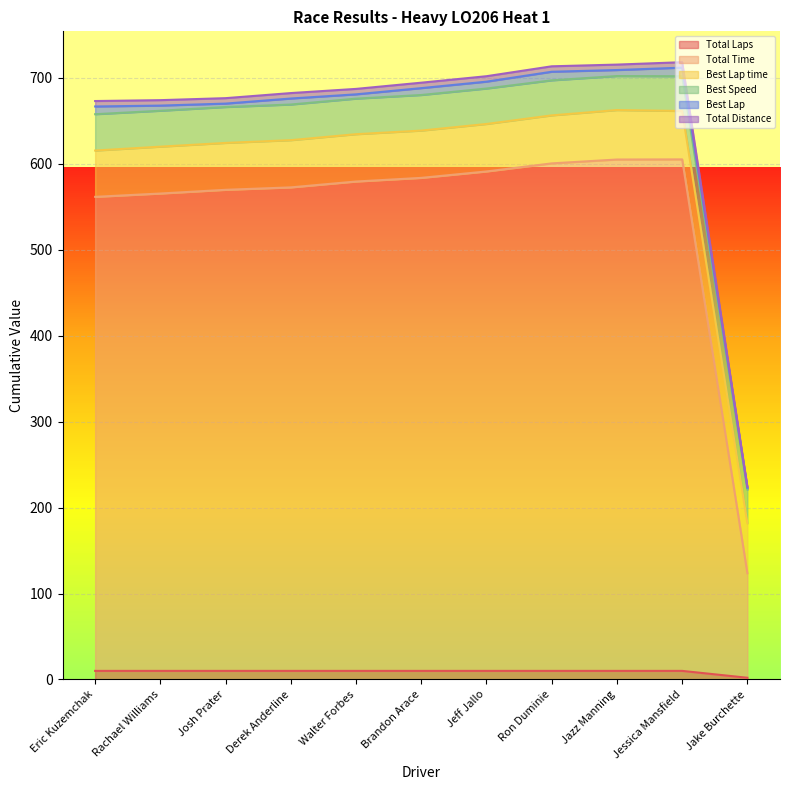

What is the average value of the Total Time series?

638.3